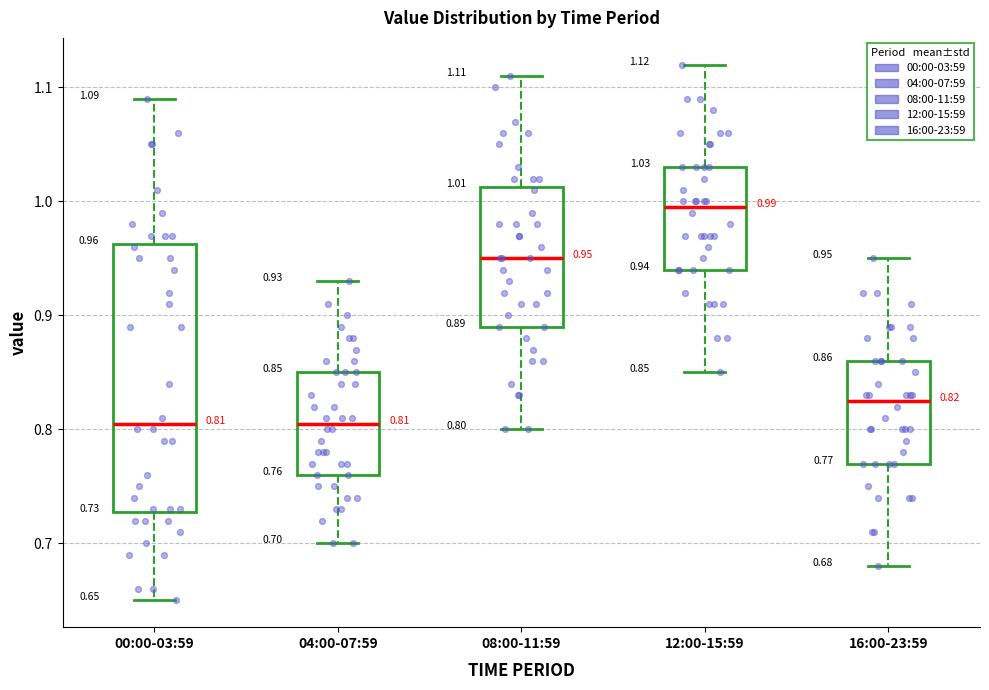

Comparing the boxes themselves (not the whiskers), which one is the tallest?

00:00-03:59